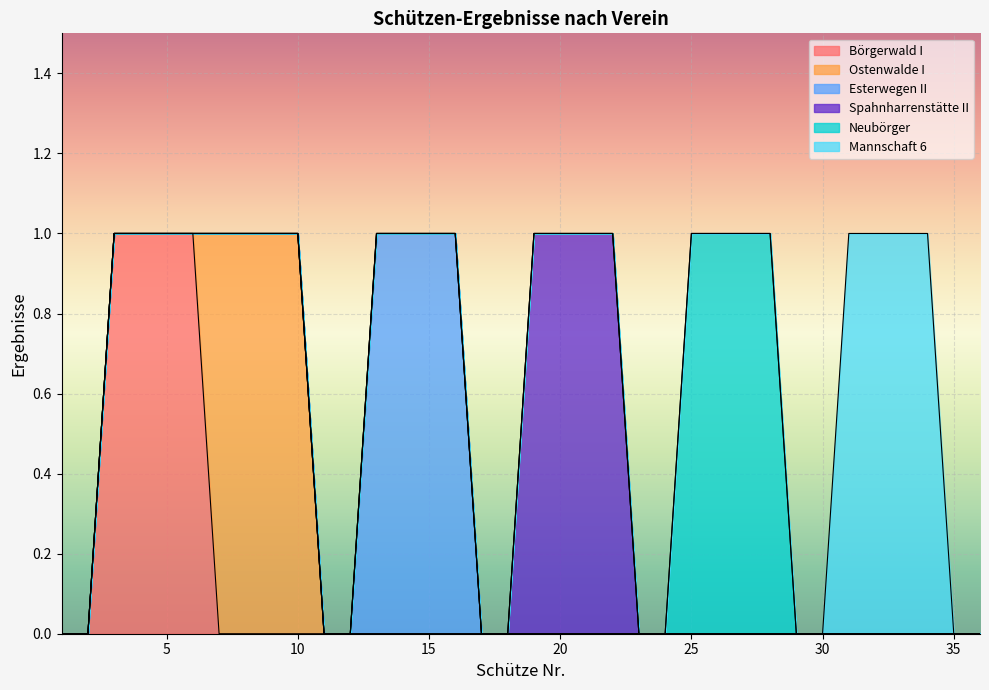

True or false: Ostenwalde I has more than 0 interior local peaks.

False